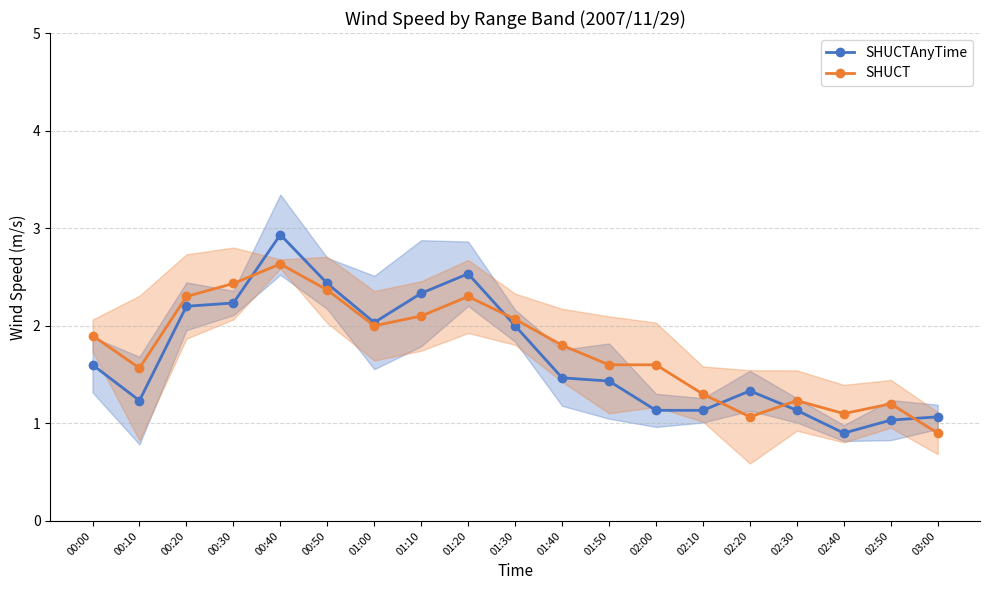

List the labels in order of SHUCTAnyTime value, smallest first.

02:40, 02:50, 03:00, 02:00, 02:10, 02:30, 00:10, 02:20, 01:50, 01:40, 00:00, 01:30, 01:00, 00:20, 00:30, 01:10, 00:50, 01:20, 00:40